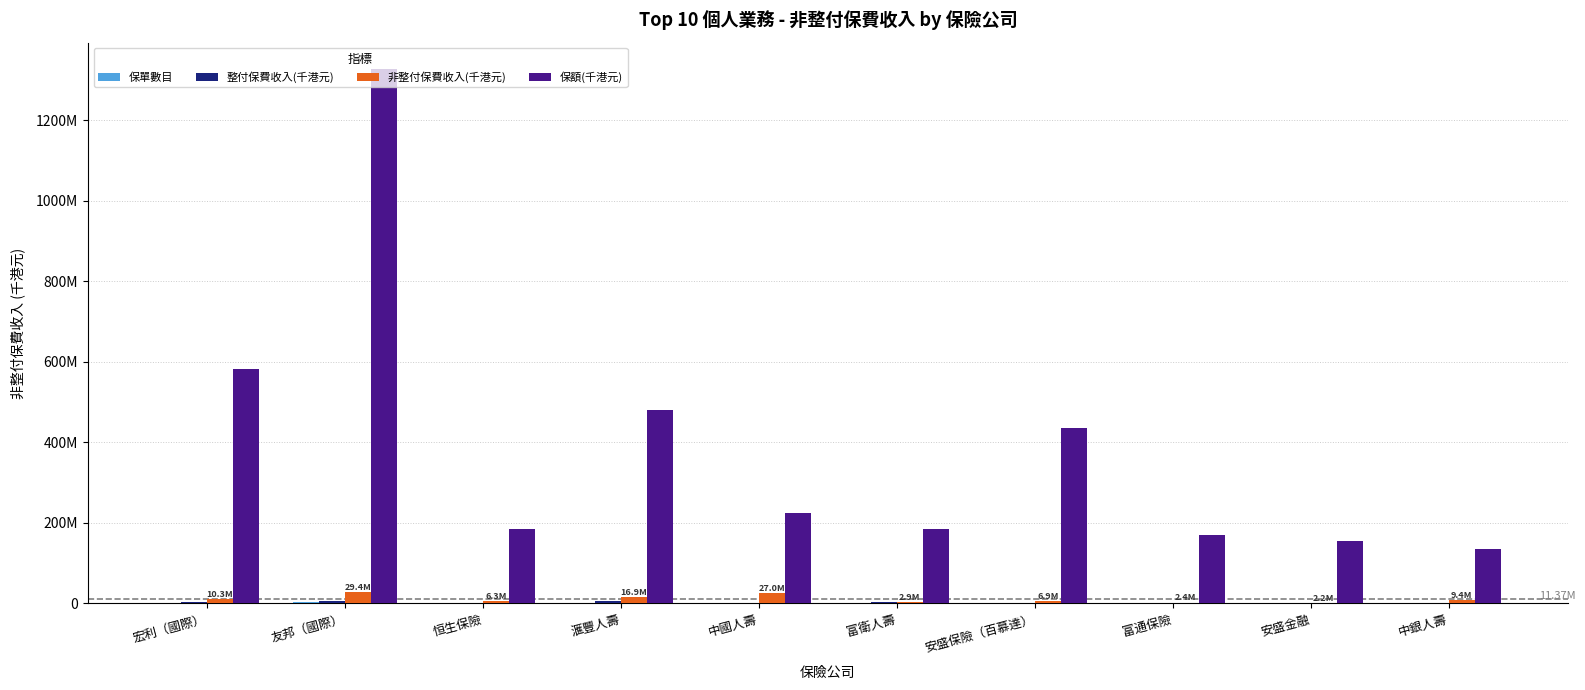

What is the average value of the 保額(千港元) series?

387670902